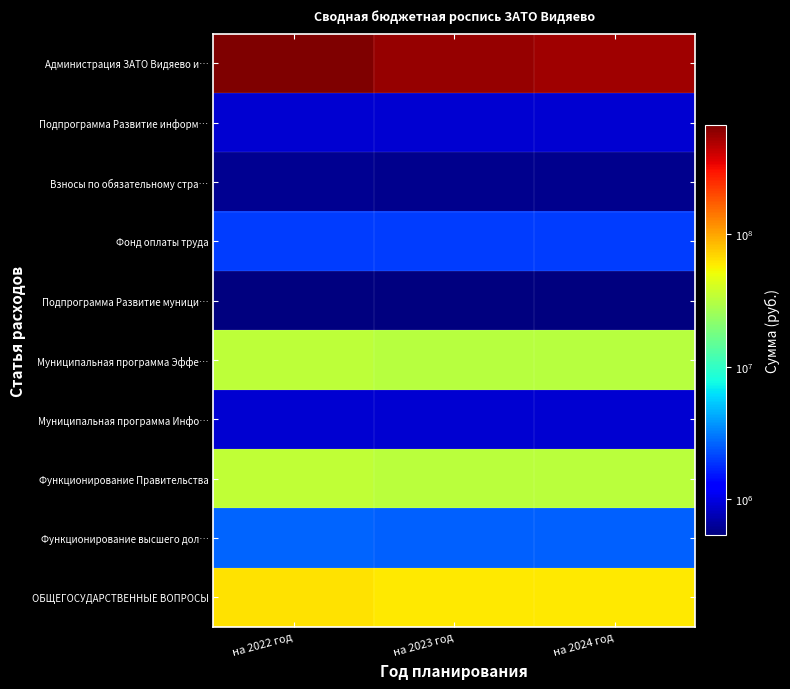

What is the smallest value displayed?

537400.0